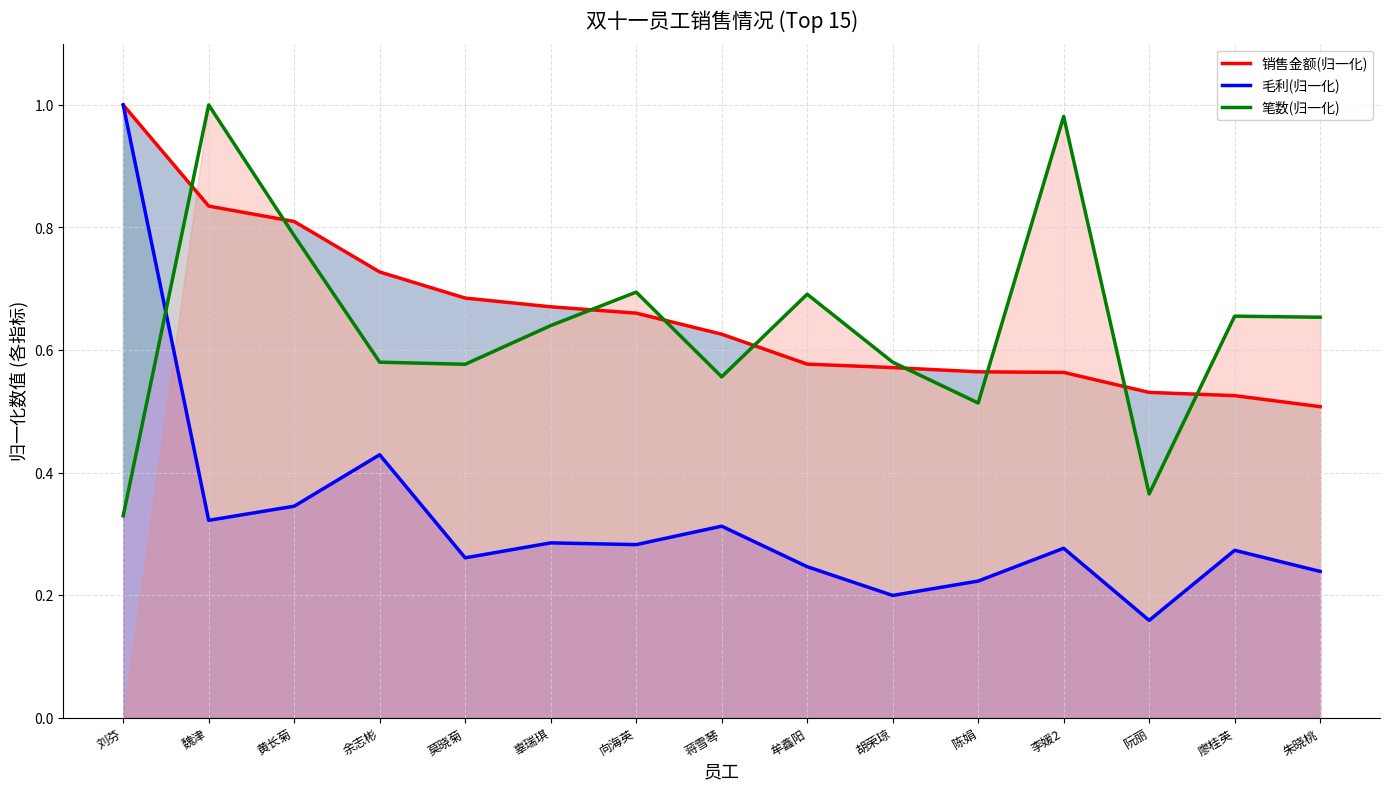

List the series in order of their peak value, lowest first.

销售金额(归一化), 毛利(归一化), 笔数(归一化)